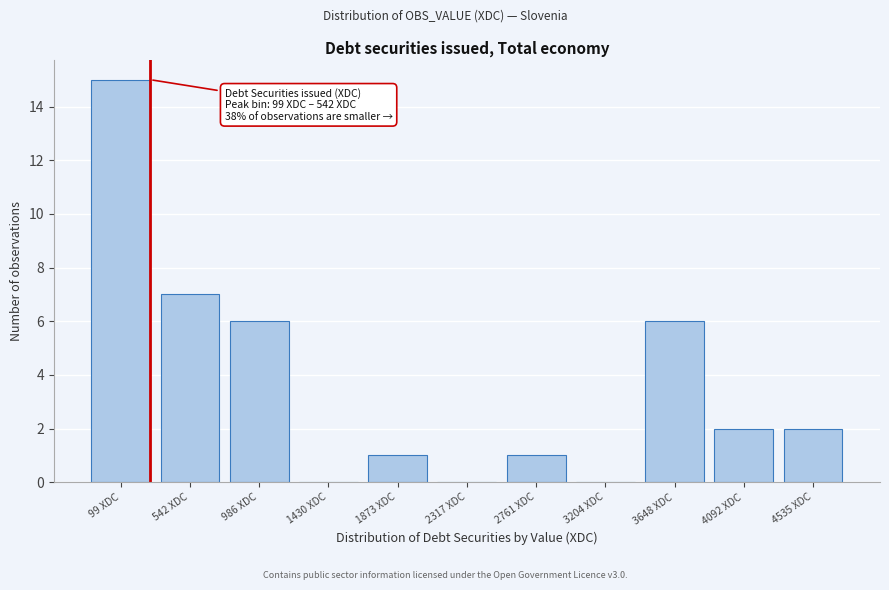

Reading left to right, list all the values displayed in this chart.

99 XDC=15	542 XDC=7	986 XDC=6	1430 XDC=0	1873 XDC=1	2317 XDC=0	2761 XDC=1	3204 XDC=0	3648 XDC=6	4092 XDC=2	4535 XDC=2